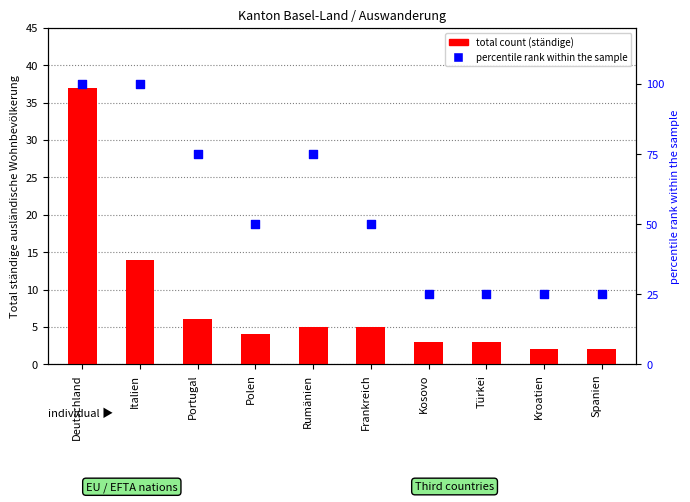

Which series reaches the maximum Y coordinate?

percentile rank within the sample